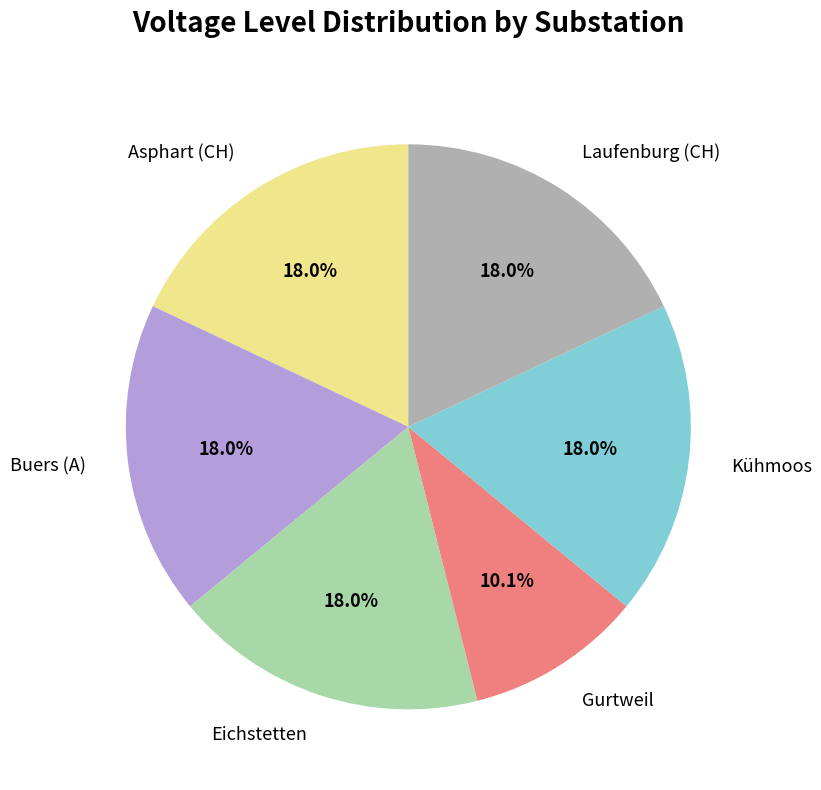

What is the smallest slice in the pie chart?

Gurtweil